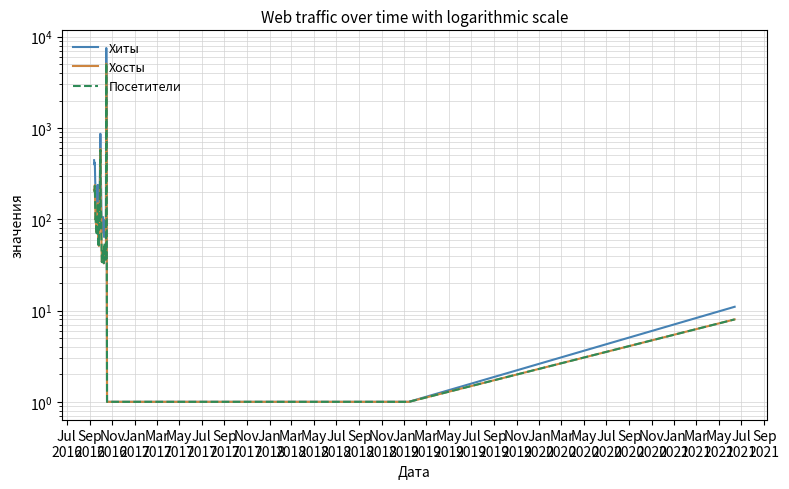

What is the lowest value of the Хосты series?

1